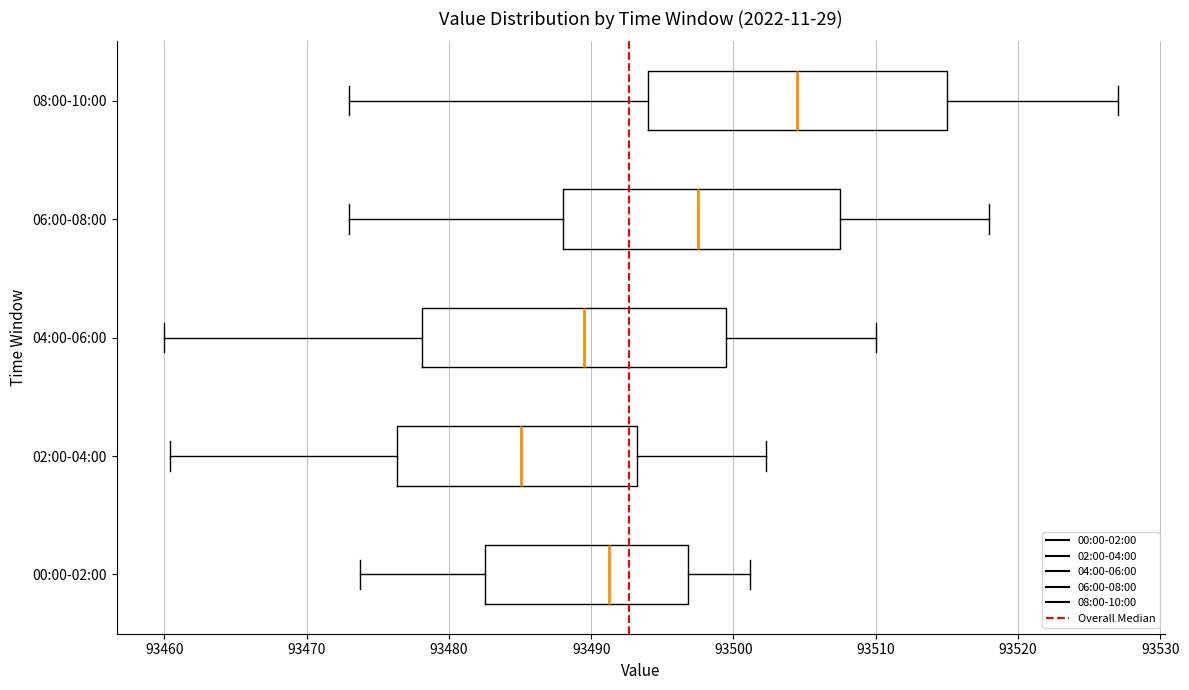

Reading bottom to top, transcribe this box plot: for each box, give where its median line is, the range the box spans, and where its two whiskers end, as read against the x-axis. The values are not printed on the chart, so give them approximately, as read against the axis.

00:00-02:00: median 93491, box 93483 to 93497, whiskers 93474 to 93501
02:00-04:00: median 93485, box 93476 to 93493, whiskers 93460 to 93502
04:00-06:00: median 93490, box 93478 to 93500, whiskers 93460 to 93510
06:00-08:00: median 93498, box 93488 to 93508, whiskers 93473 to 93518
08:00-10:00: median 93505, box 93494 to 93515, whiskers 93473 to 93527